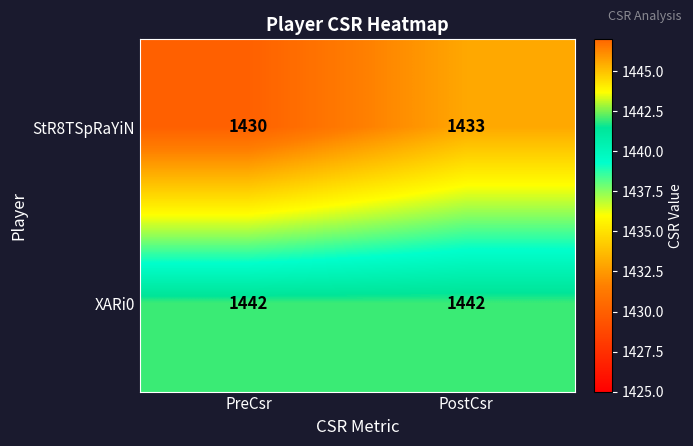

What is the difference between the highest and lowest values at PreCsr?

12